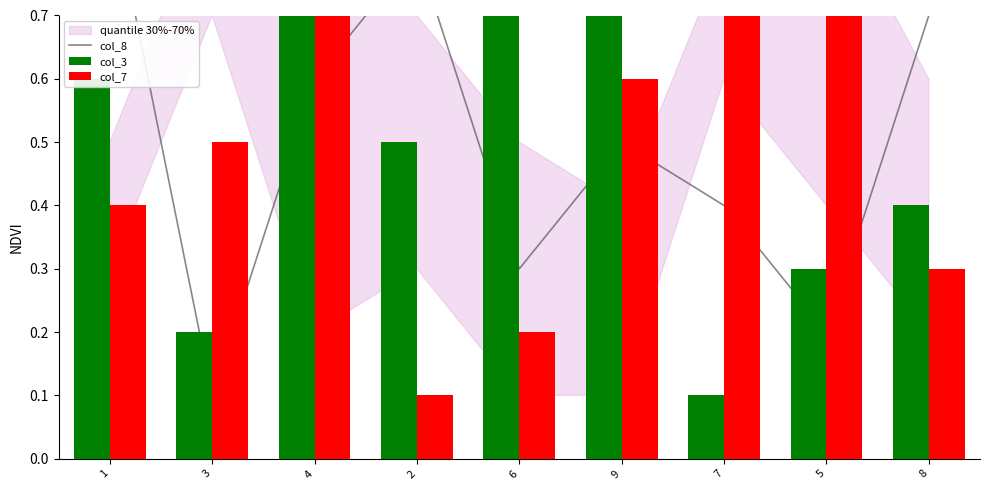

At how many categories does at least one series exceed 0?

9